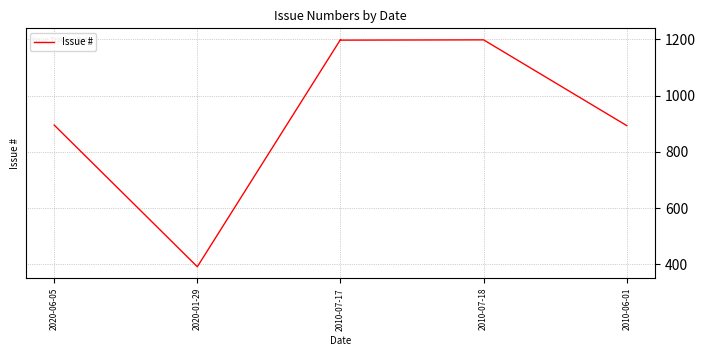

Which label corresponds to the largest value in the chart?

2010-07-17